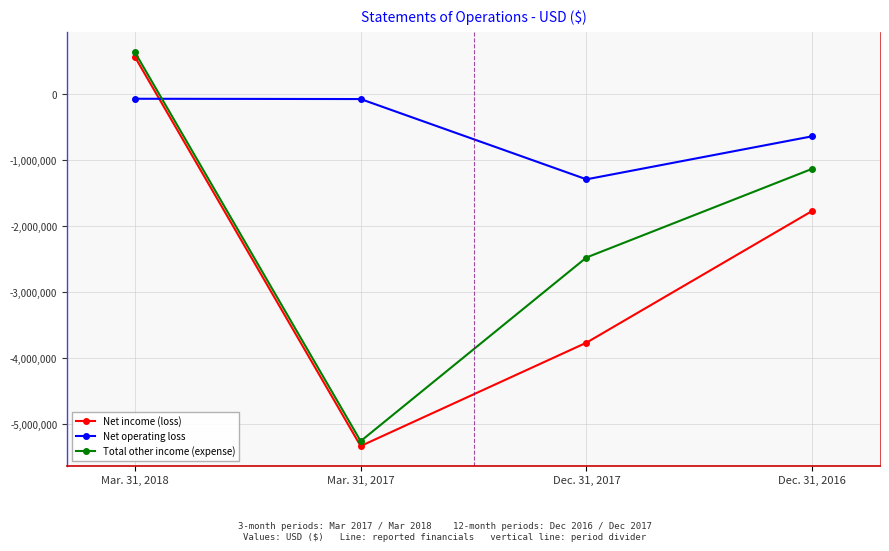

How many values in Total other income (expense) are below zero?

3